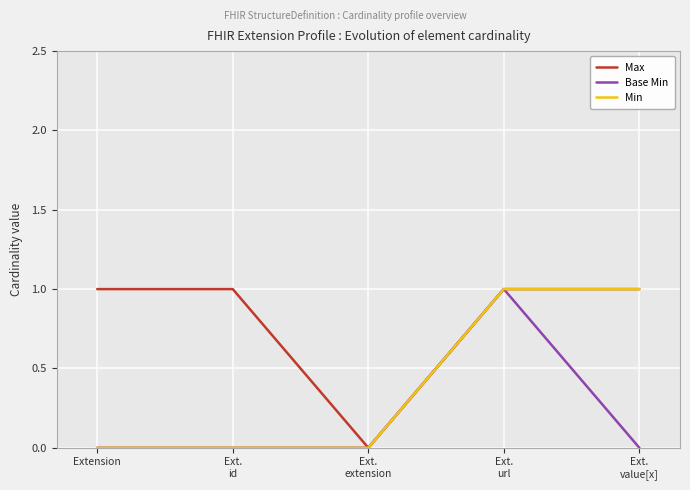

What is the spread (max minus min) of values at Ext.
id?

1